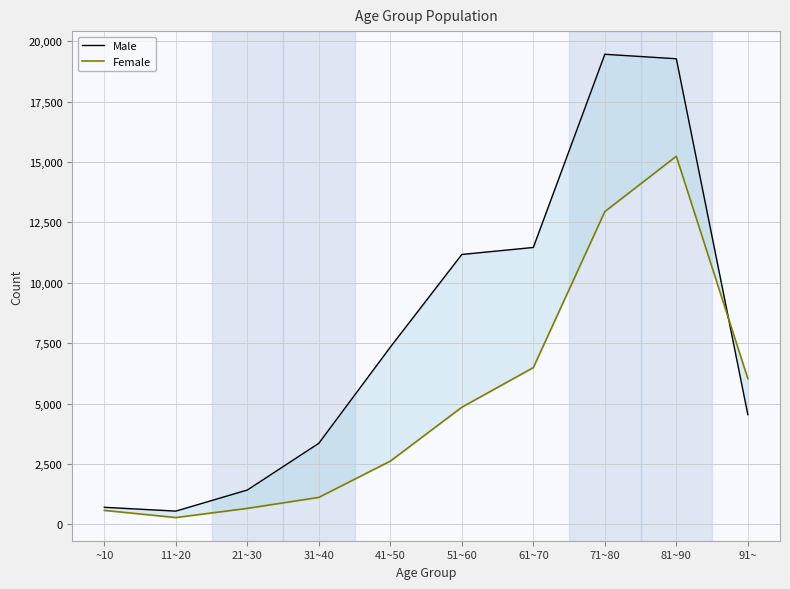

Between which two adjacent categories do Female and Male first intersect?

81~90 and 91~